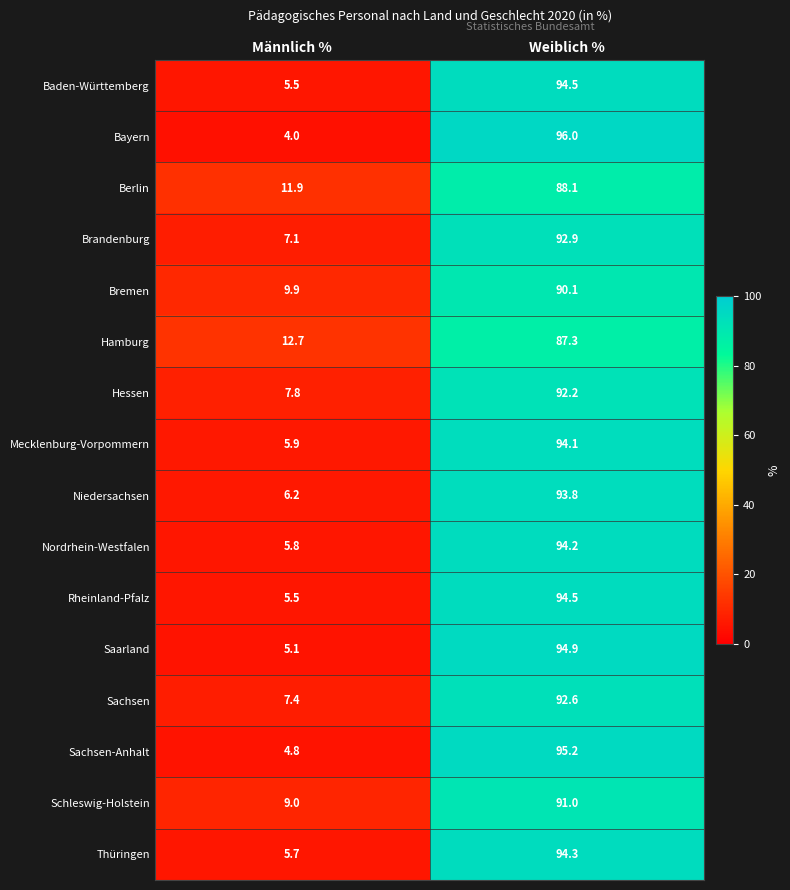

What is the sum of all Bremen values?

100.0